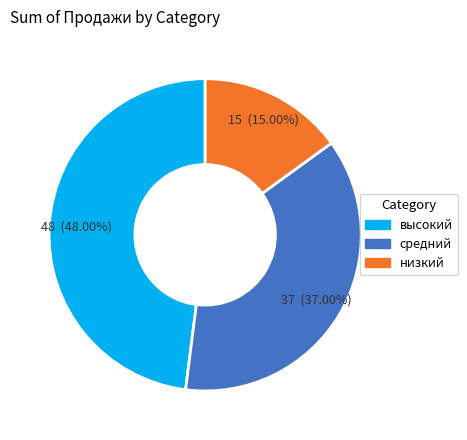

Combined, do низкий and средний account for over 50%?

Yes